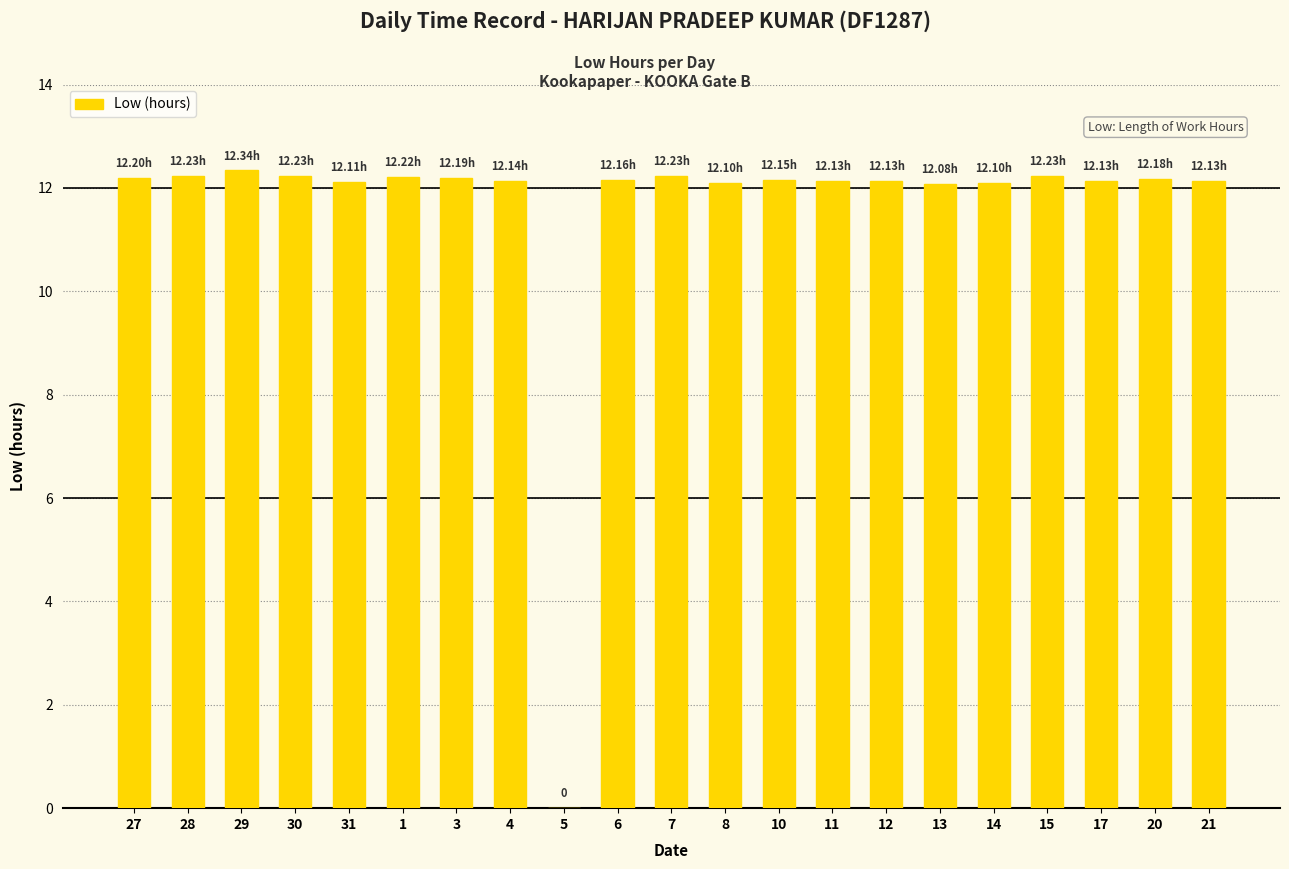

Approximately how many times larger is the value at 10 compared to 1?

1.0